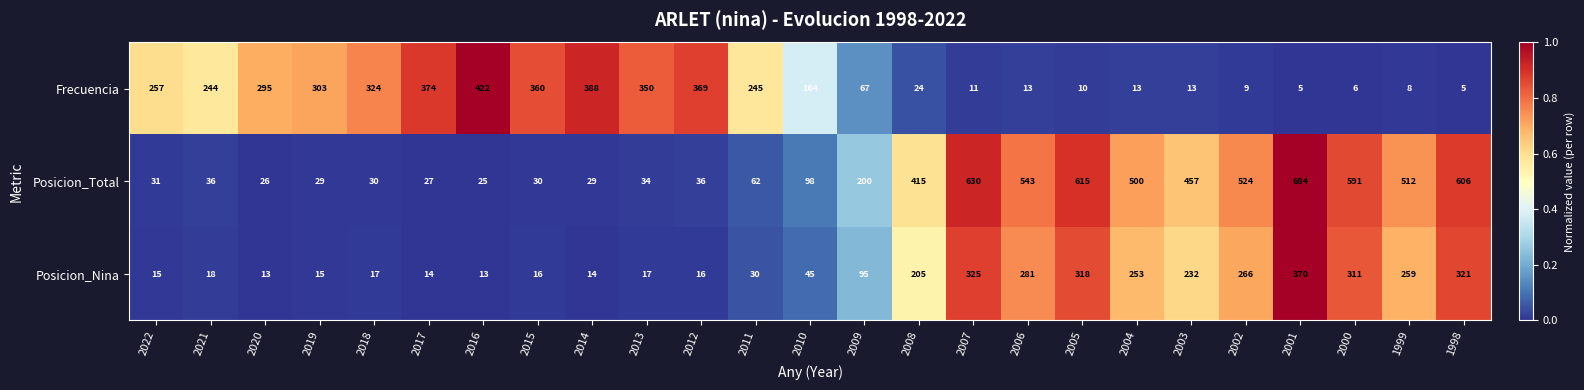

At which label is Posicion_Total closest to 354?

2008